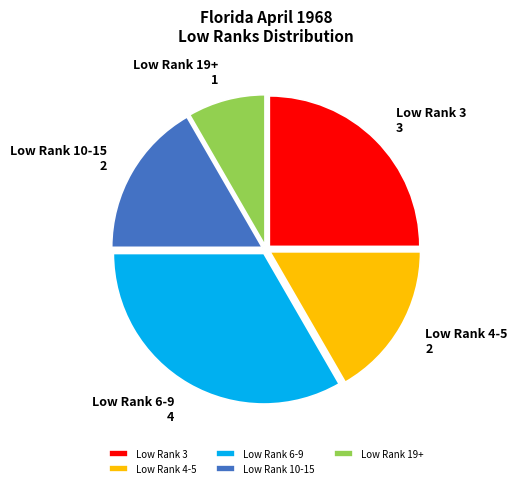

What is the ratio of the value at Low Rank 3 to the value at Low Rank 10-15?

1.5